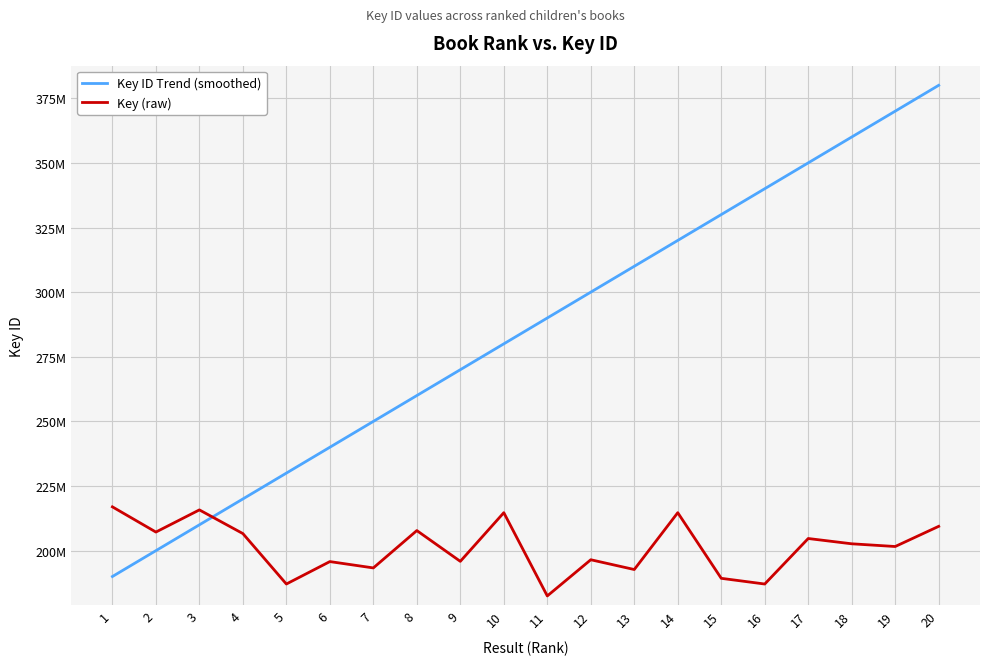

The value of Key ID Trend (smoothed) at 10 is 118487930. True or false?

False